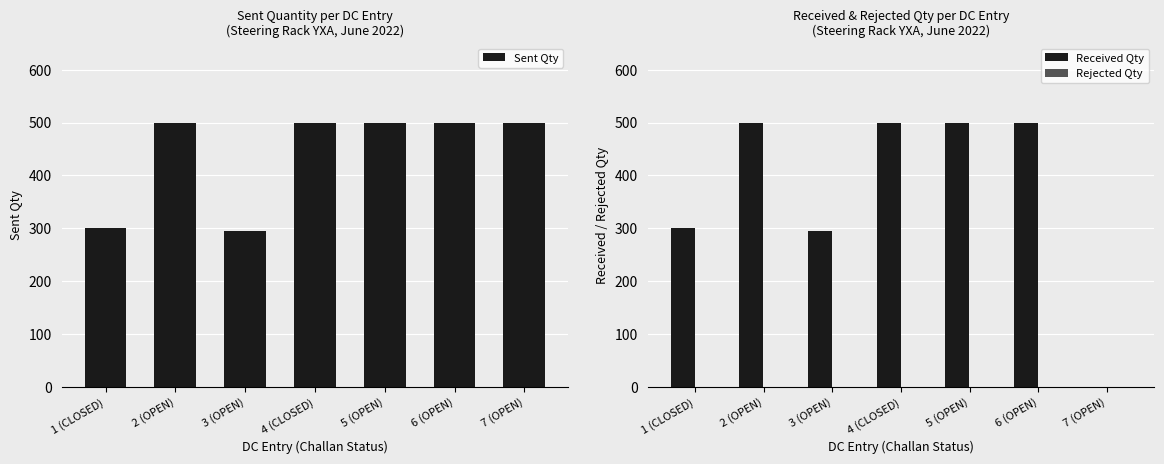

True or false: Rejected Qty has a value of 0 at 7 (OPEN).

True